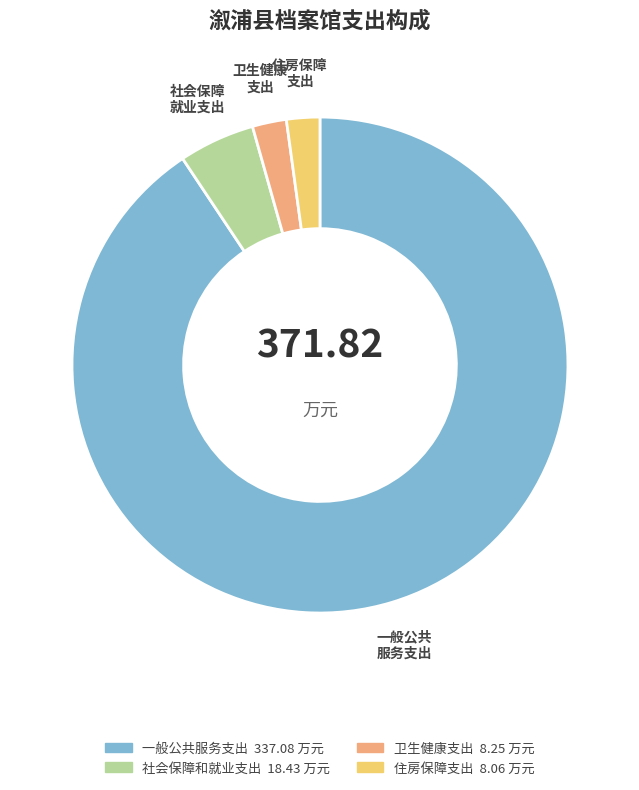

Count the number of slices in the pie.

4